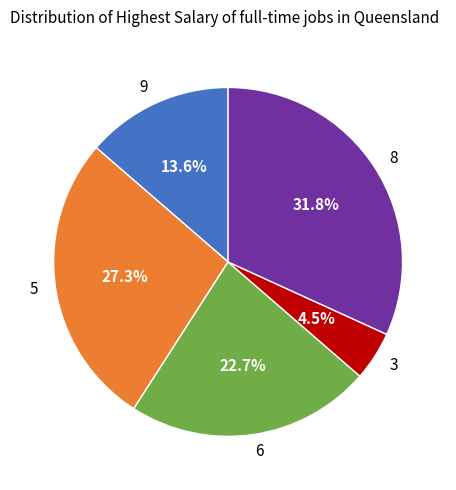

Which slice is the smallest?

3